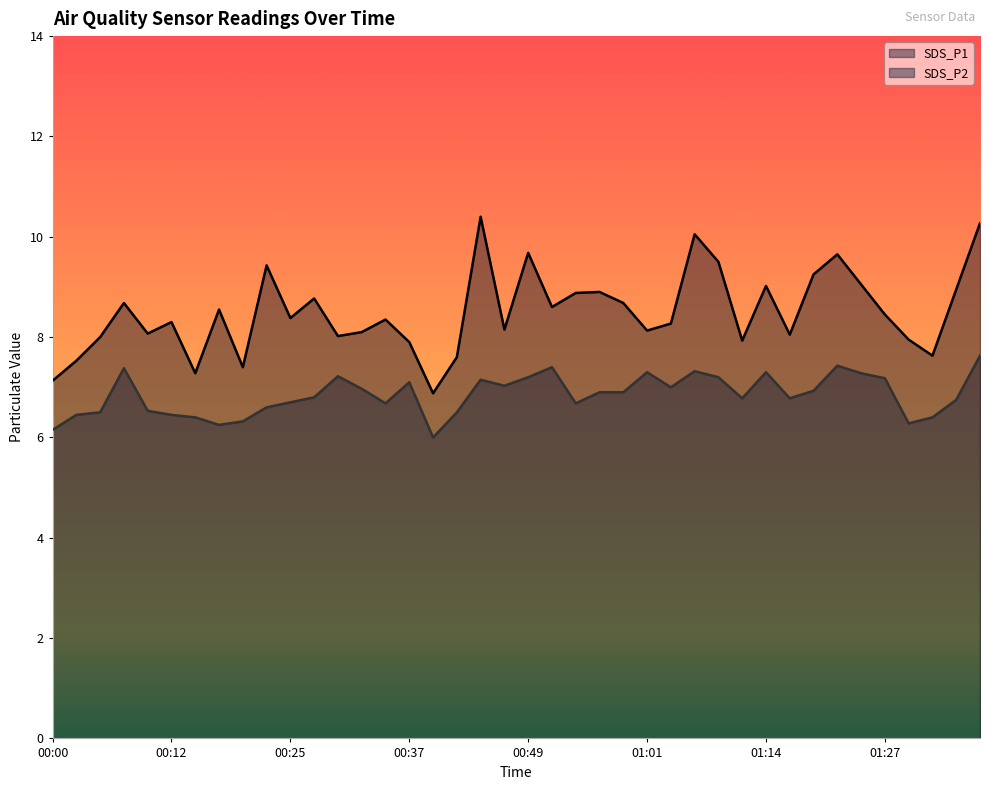

What position from the left is 00:08?

4